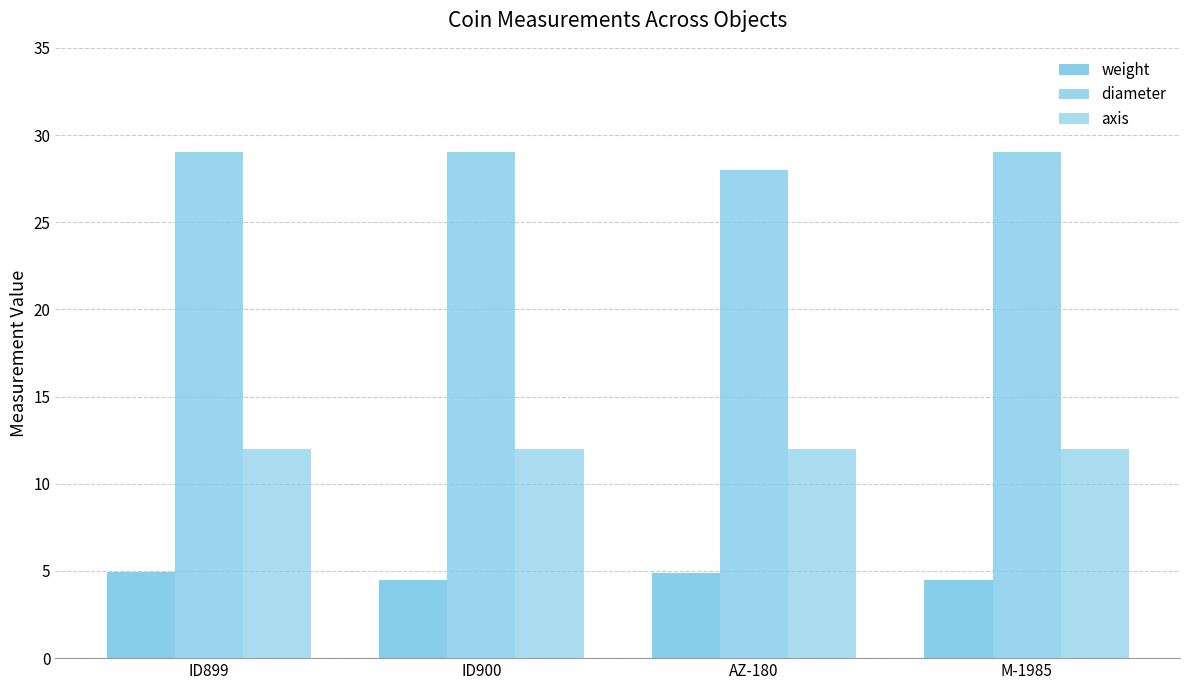

What value does the axis series have at M-1985?

12.0